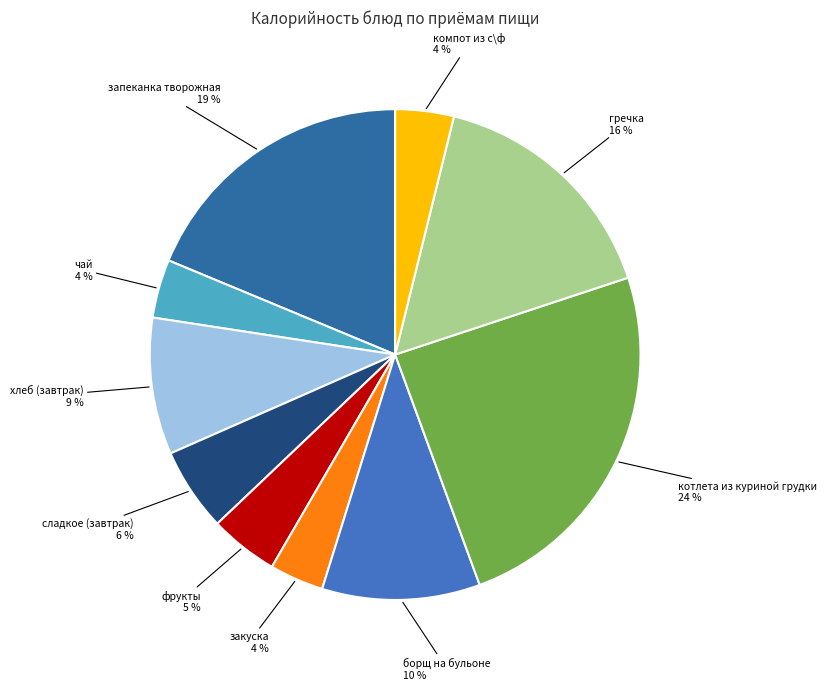

To the nearest percent, what is the average slice percentage?

10%